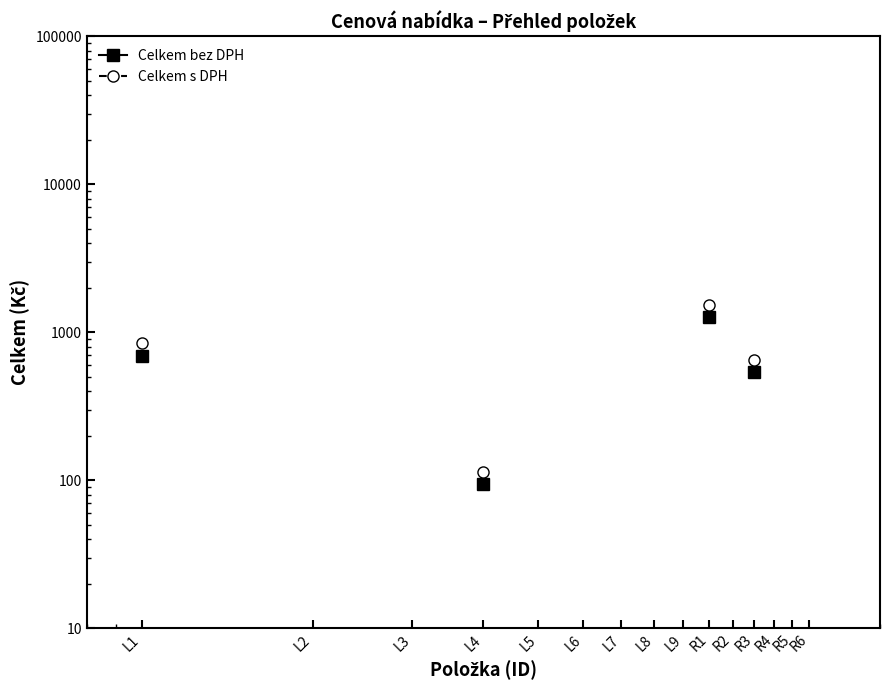

Is this an area chart (filled region under the line)?

No